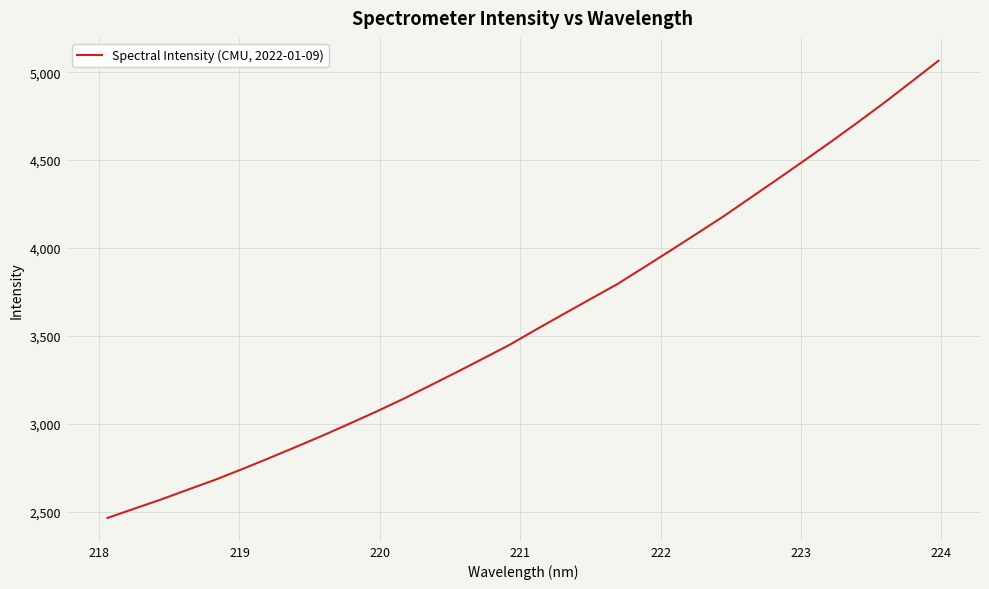

What is the maximum value shown in the chart?

5065.2